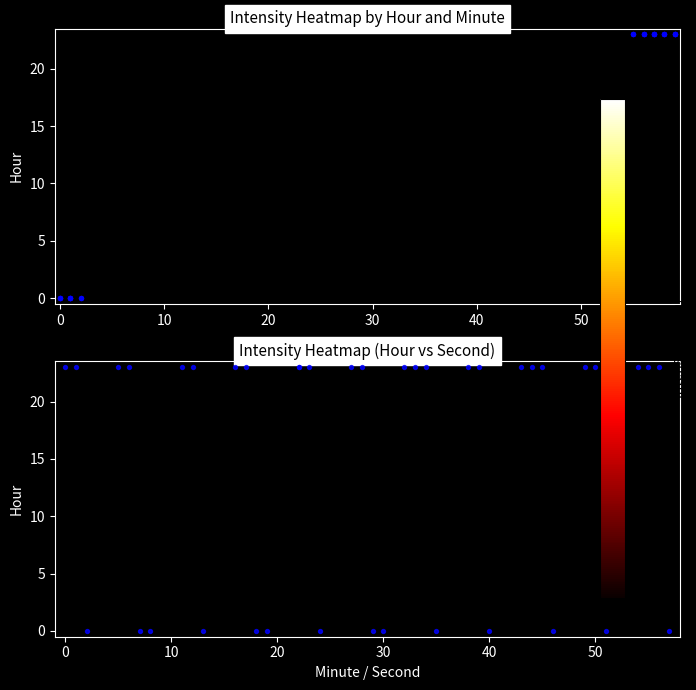

What is the average value of the minute series?

15